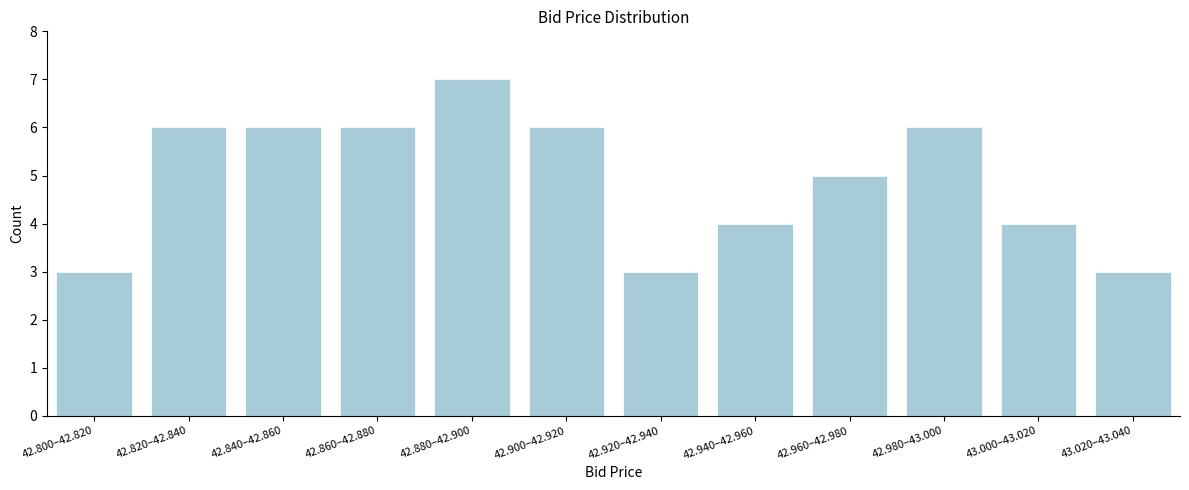

Reading right to left, what are all the values shown in this chart?

43.020–43.040=3	43.000–43.020=4	42.980–43.000=6	42.960–42.980=5	42.940–42.960=4	42.920–42.940=3	42.900–42.920=6	42.880–42.900=7	42.860–42.880=6	42.840–42.860=6	42.820–42.840=6	42.800–42.820=3